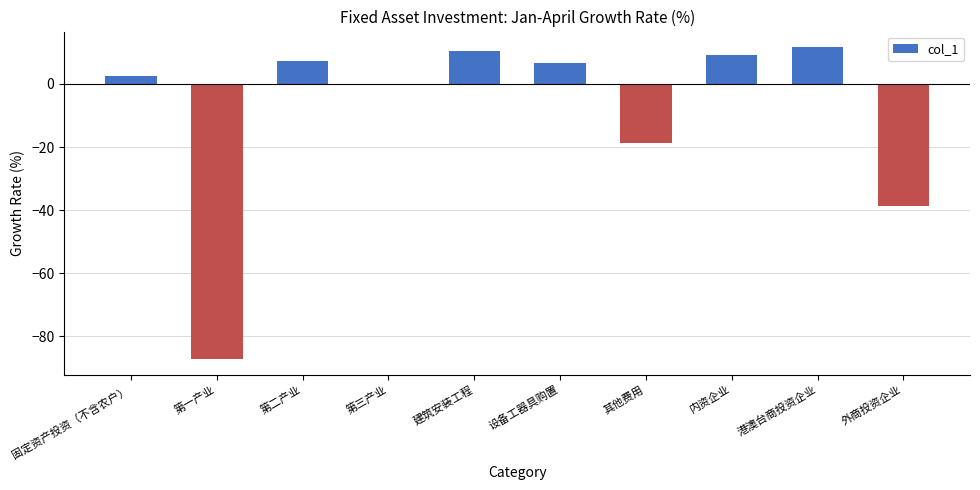

Between 其他费用 and 第三产业, which is larger?

第三产业